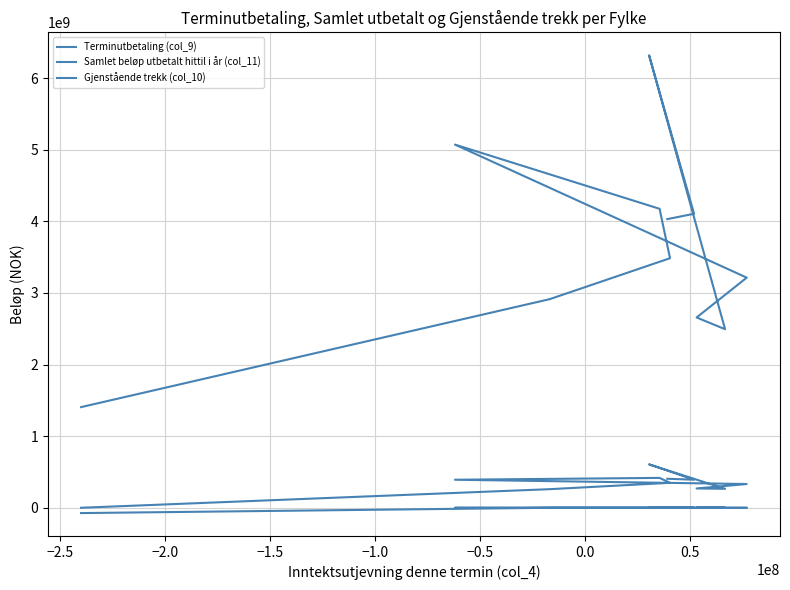

True or false: Samlet beløp utbetalt hittil i år (col_11) and Gjenstående trekk (col_10) cross at least once.

False